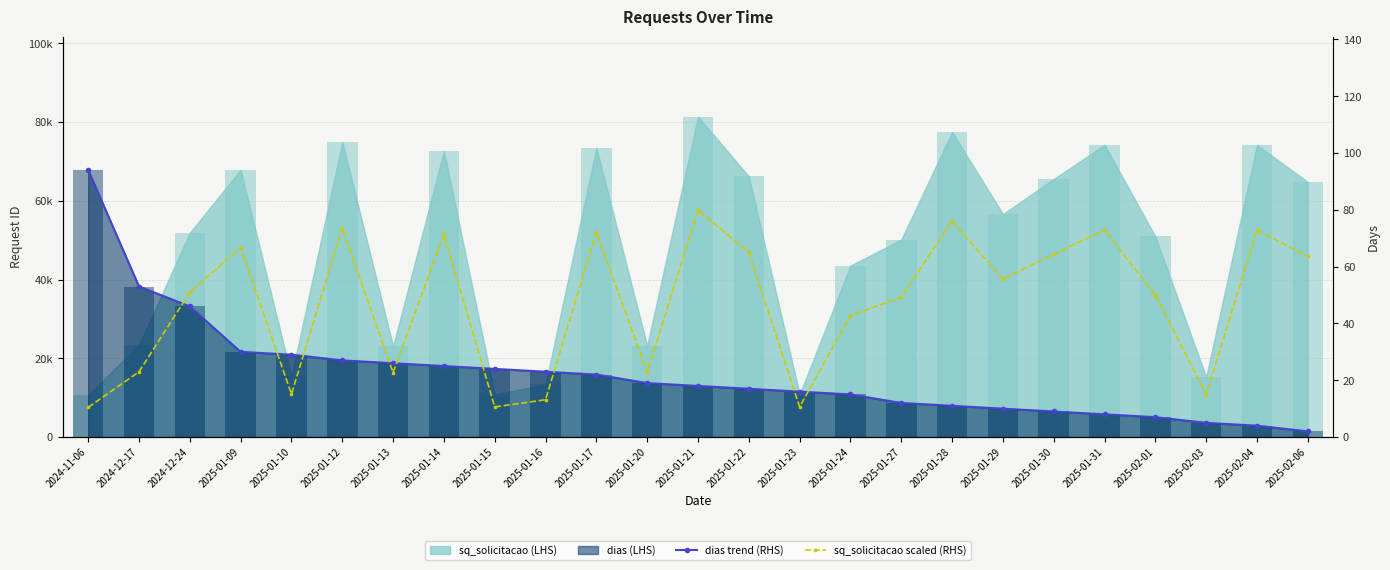

What position from the left is 2025-01-21?

13